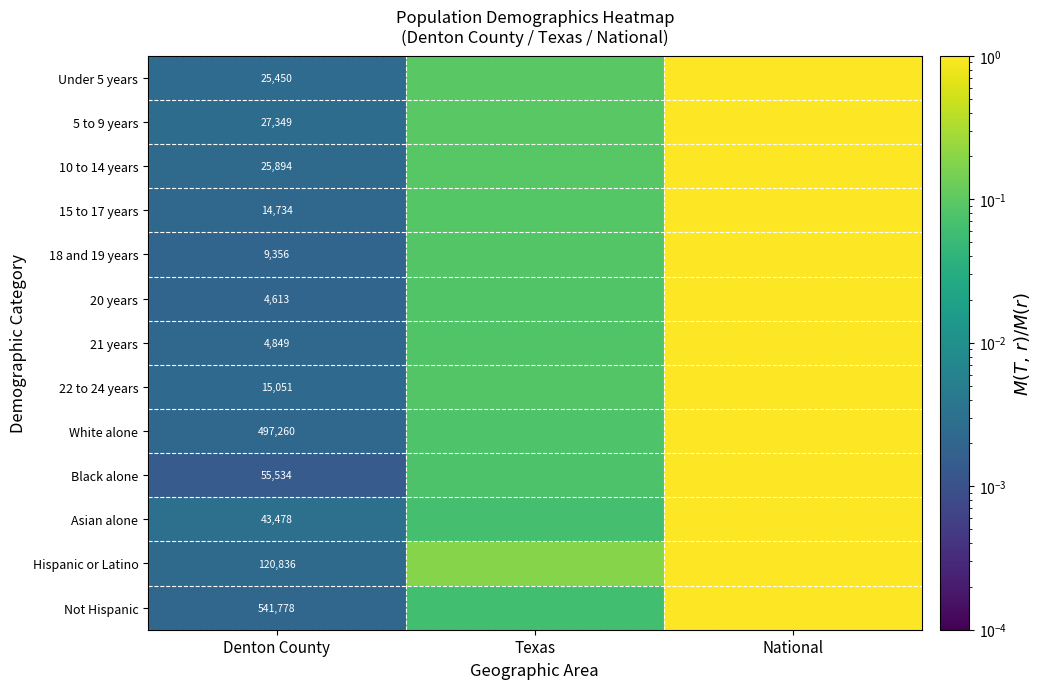

Which series has the largest range (max minus min)?

Black alone